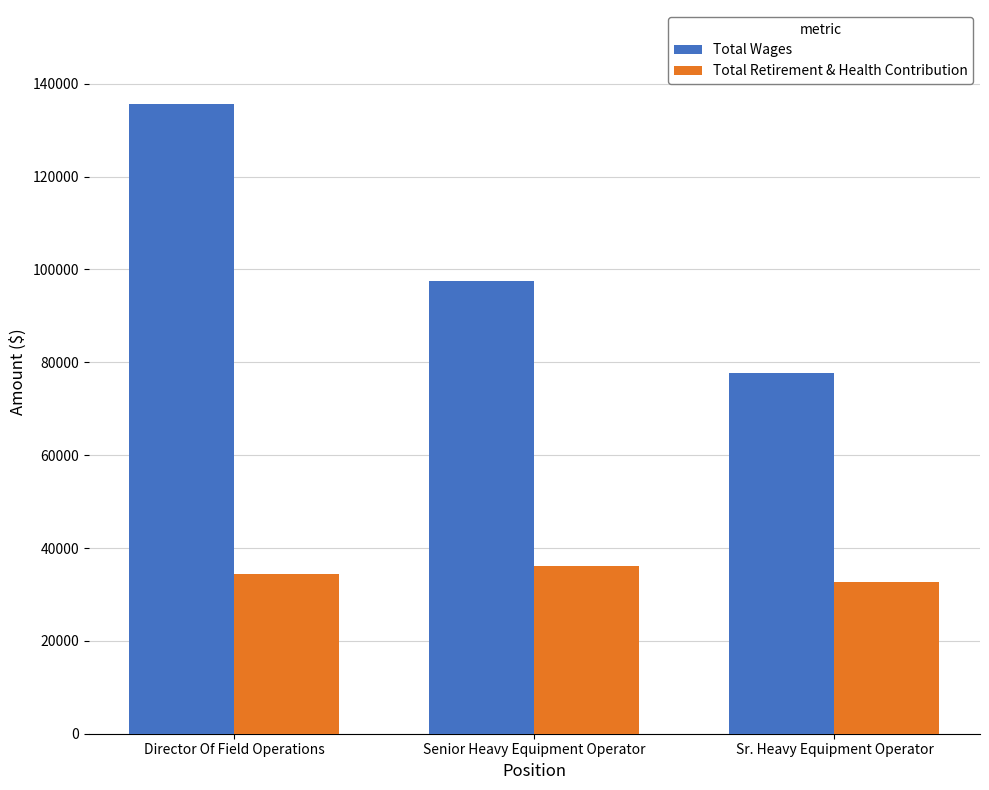

Rank the series by their maximum value, from lowest to highest.

Total Retirement & Health Contribution, Total Wages